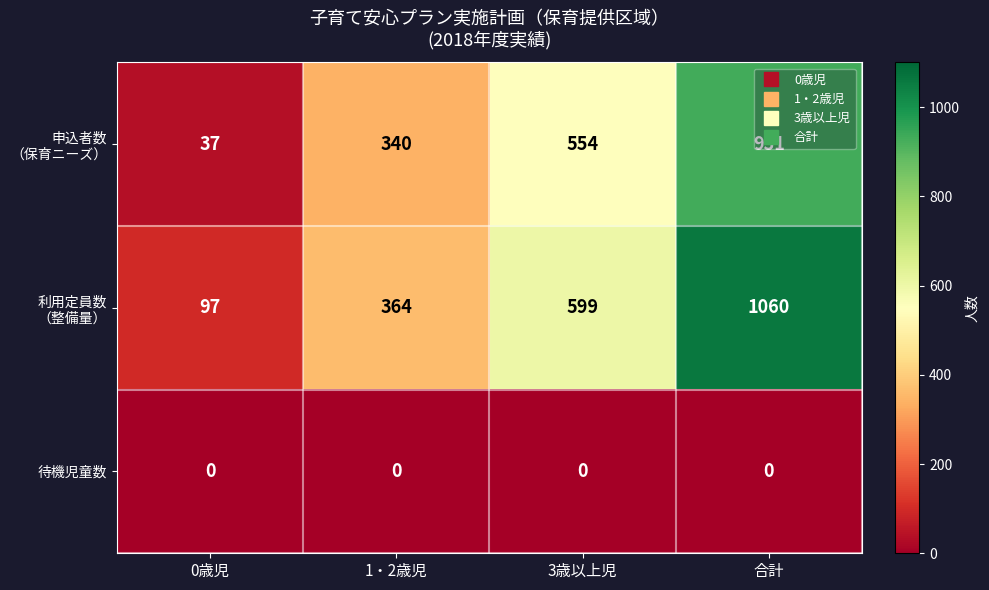

What is the spread (max minus min) of values at 0歳児?

97